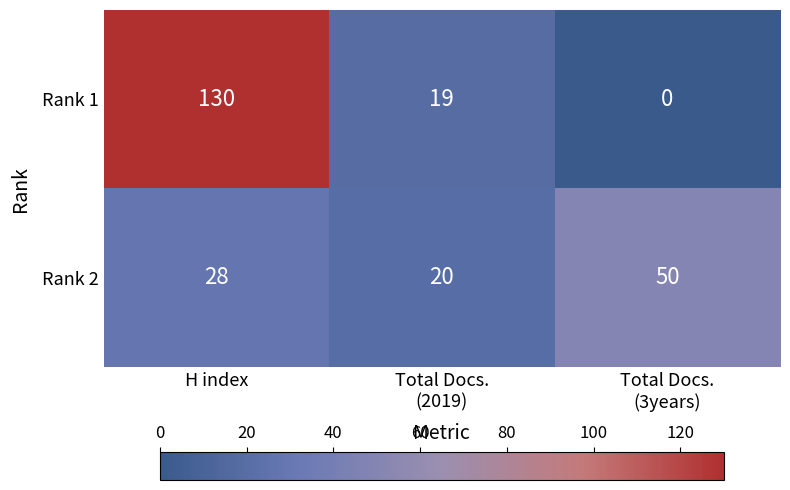

What is the highest value of the Rank 2 series?

50